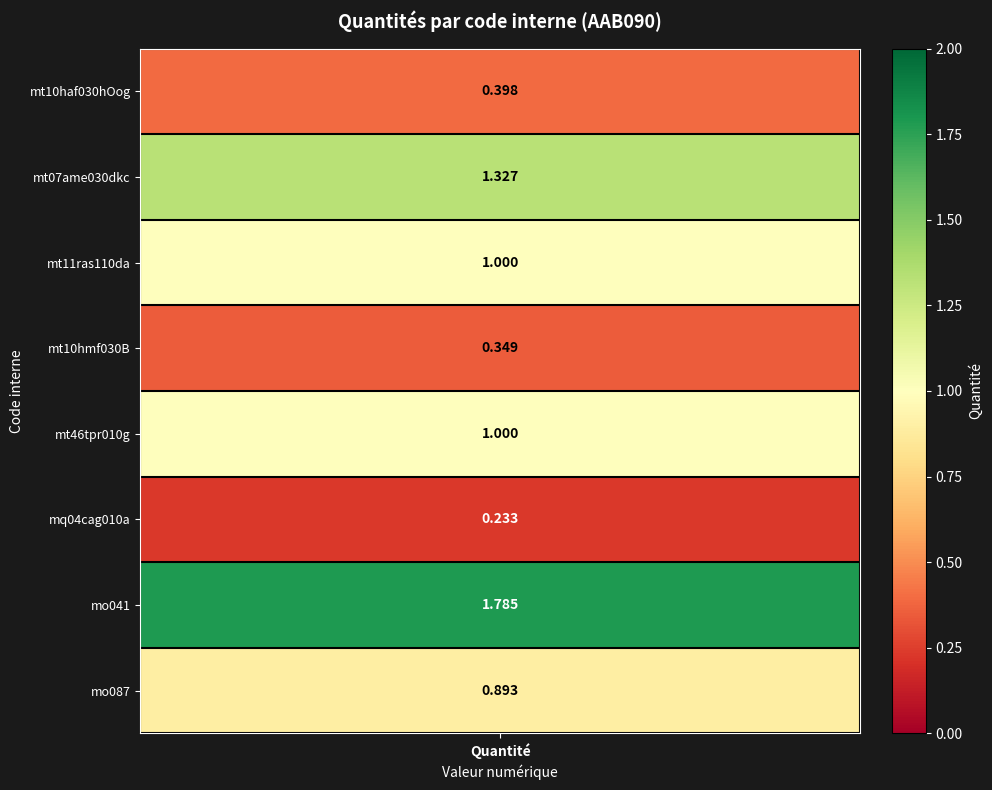

The chart shows a value of 1.0 at 6. True or false?

False